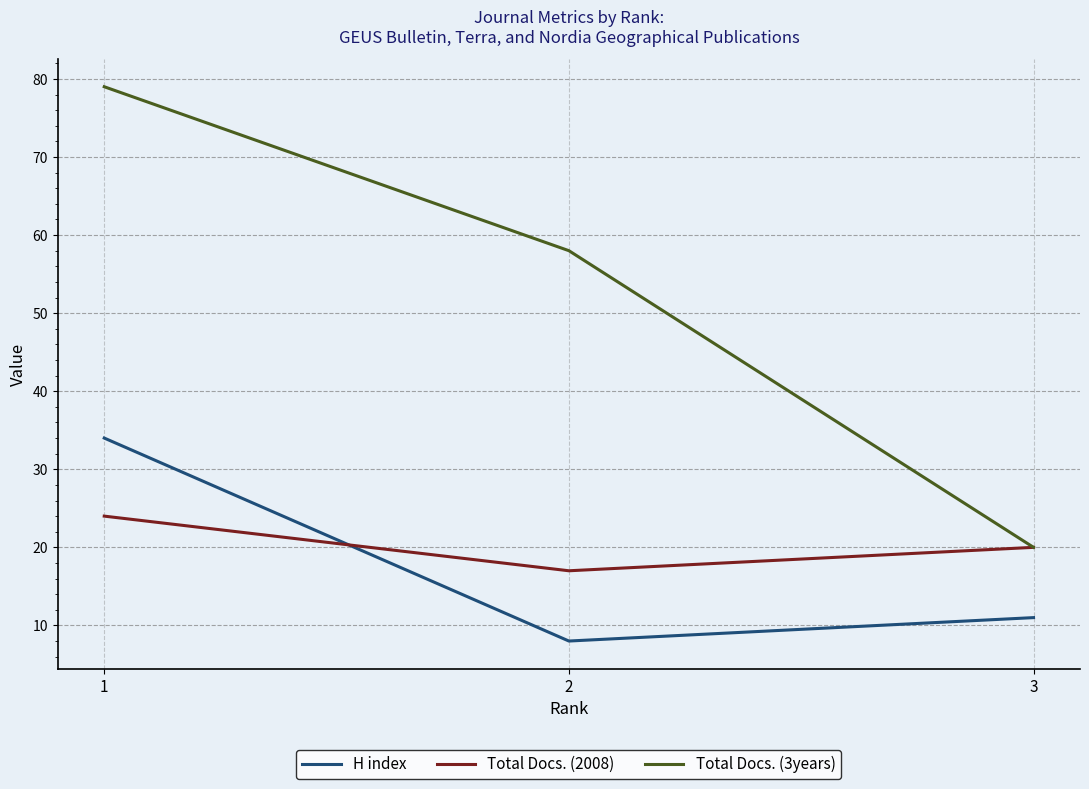

Reading left to right, list all the values displayed in this chart.

H index: 34	8	11
Total Docs. (2008): 24	17	20
Total Docs. (3years): 79	58	20